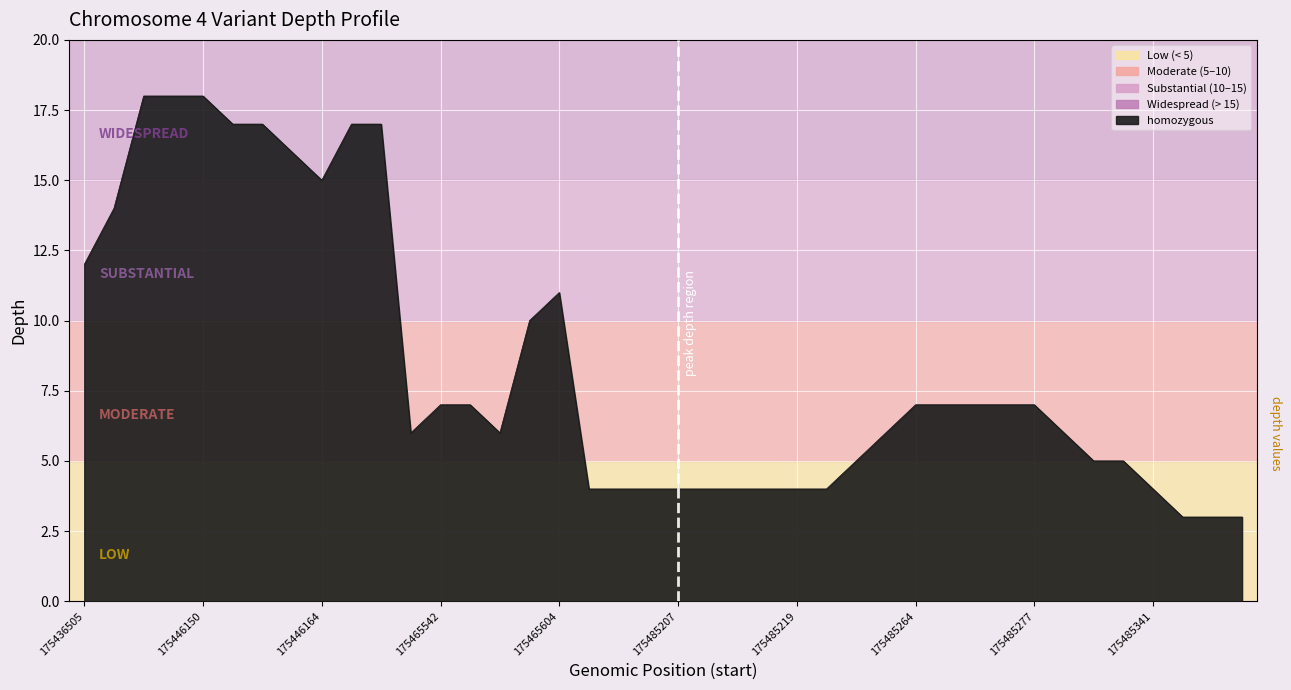

What is the smallest value displayed?

3